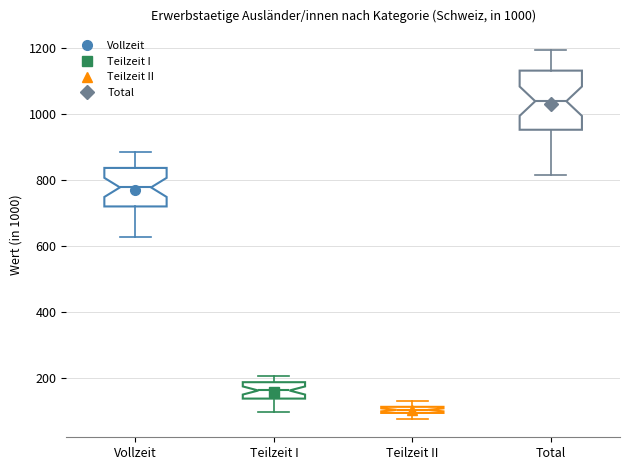

Which box's median line is the lowest?

Teilzeit II